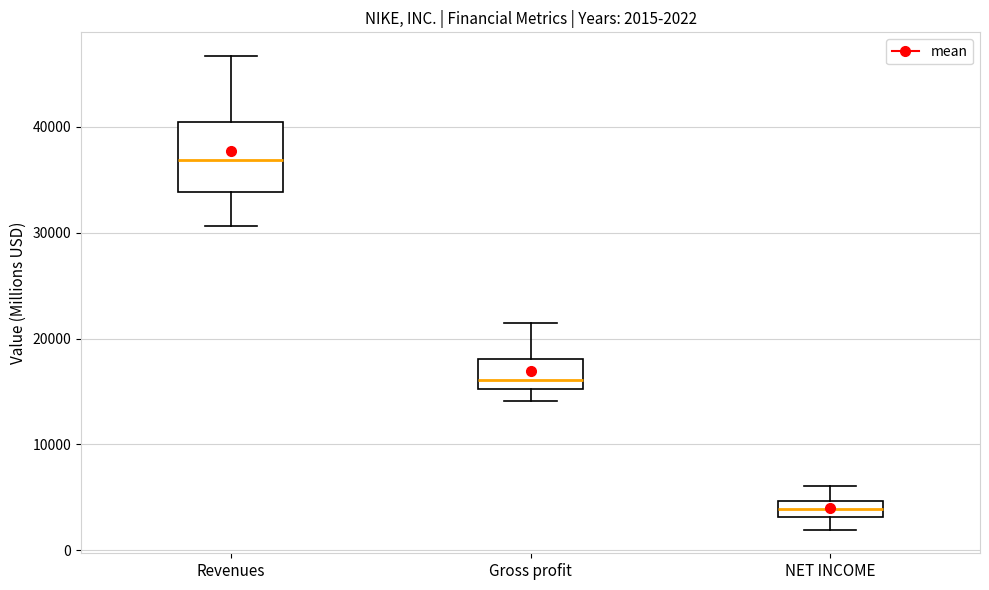

Which box's median line is the highest?

Revenues